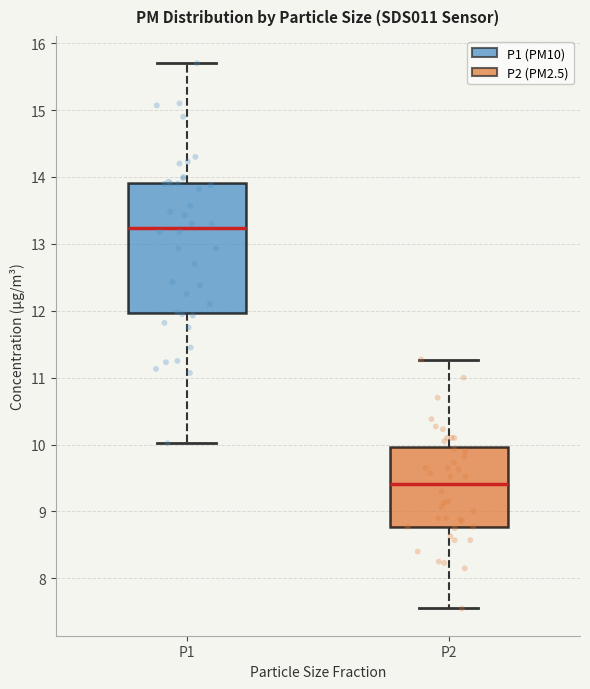

Reading left to right, read every box against the y-axis: the position of its median line, the range the box covers, and the ends of its whiskers. The values are not printed on the chart, so give them approximately, as read against the axis.

P1: median 13.2, box 12.0 to 13.9, whiskers 10.0 to 15.7
P2: median 9.4, box 8.8 to 10.0, whiskers 7.6 to 11.3